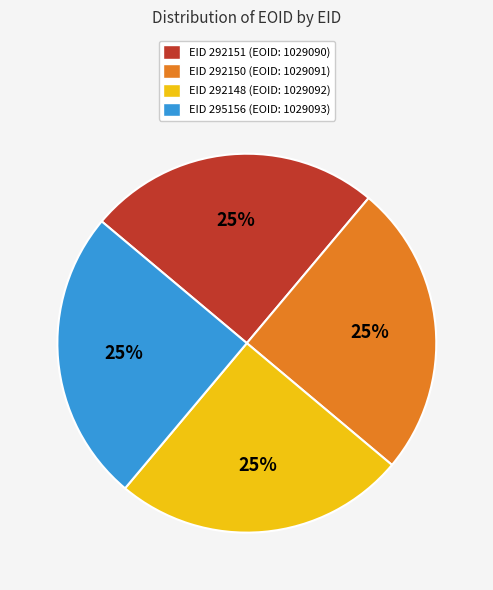

Is there a majority slice in this chart?

No